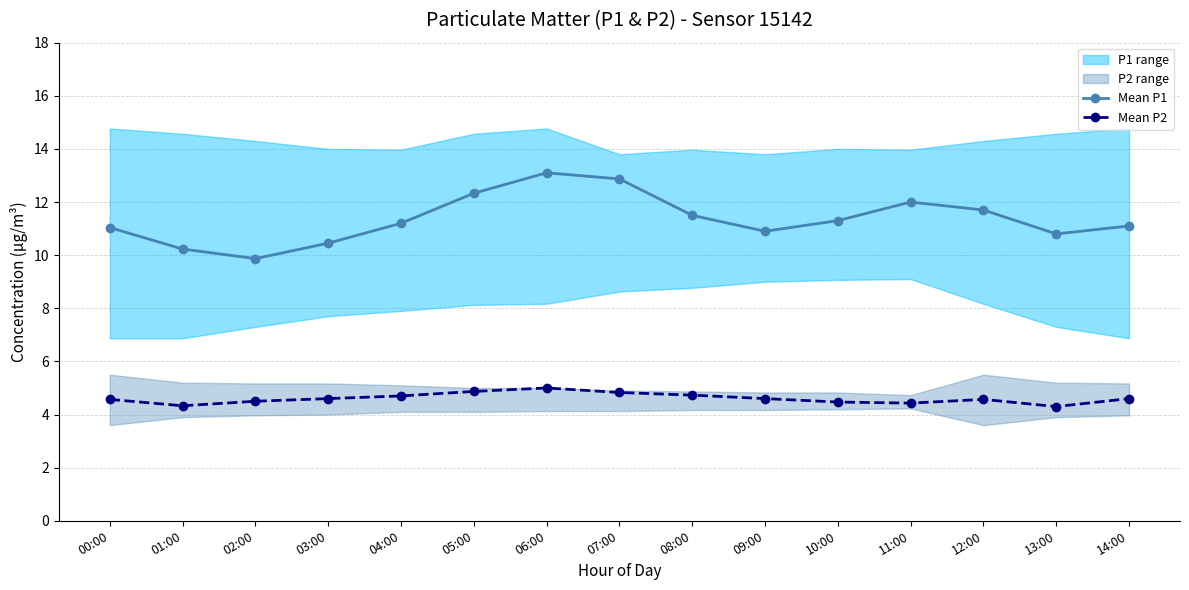

Which label corresponds to the largest value in the chart?

06:00